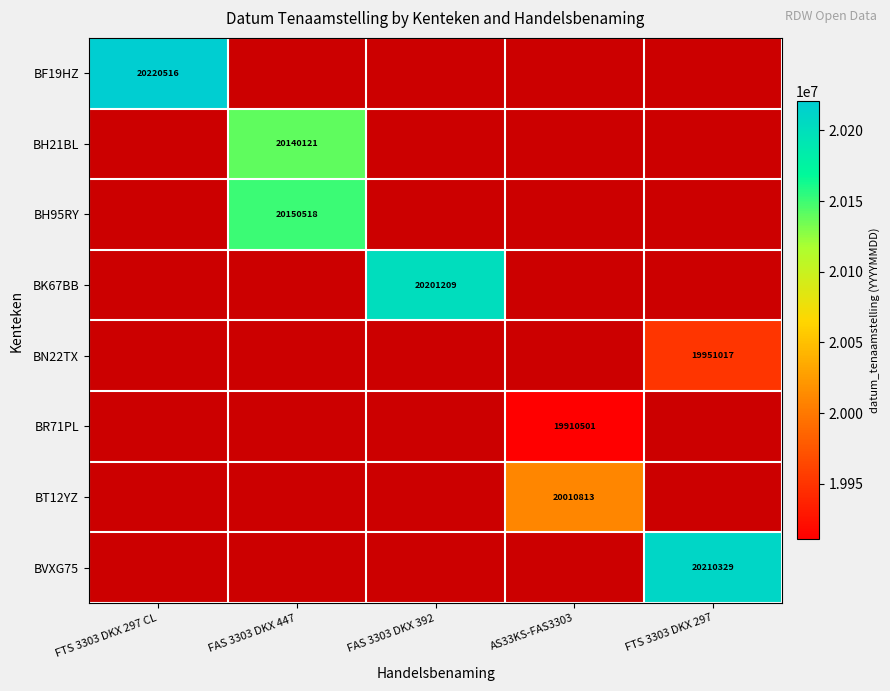

Is it true that BVXG75 equals 20210329 at FTS 3303 DKX 297?

True